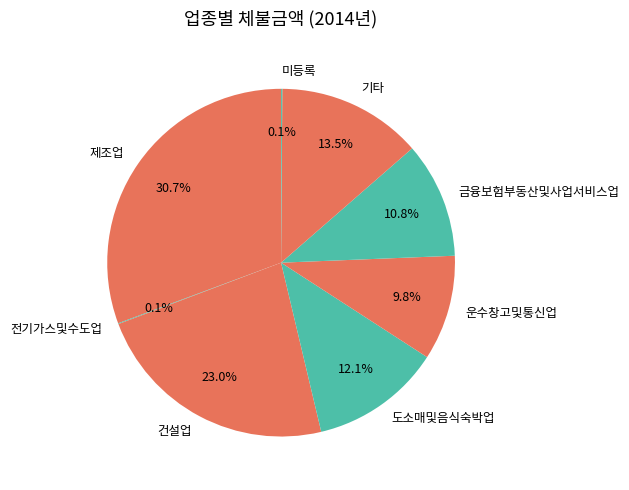

To the nearest percent, what is the difference between the largest and smallest slice percentages?

31%